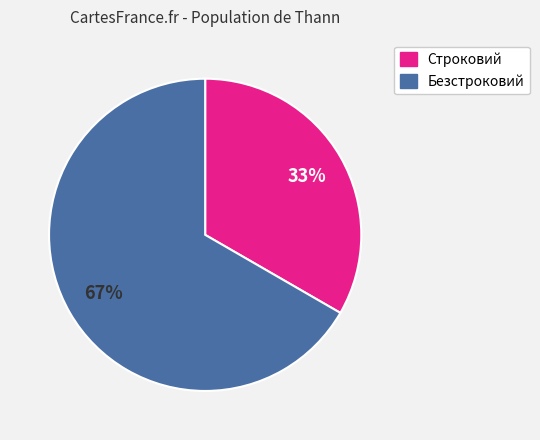

Between Строковий and Безстроковий, which is larger?

Безстроковий